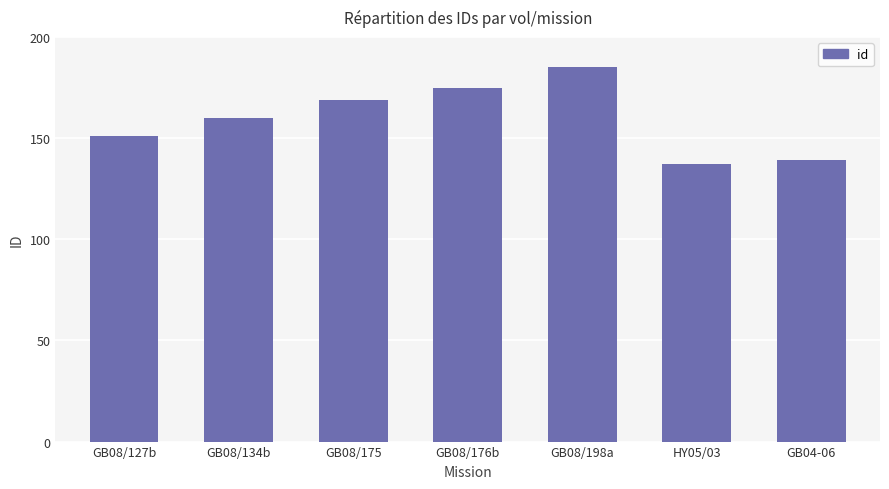

Which has a higher value, GB04-06 or GB08/176b?

GB08/176b